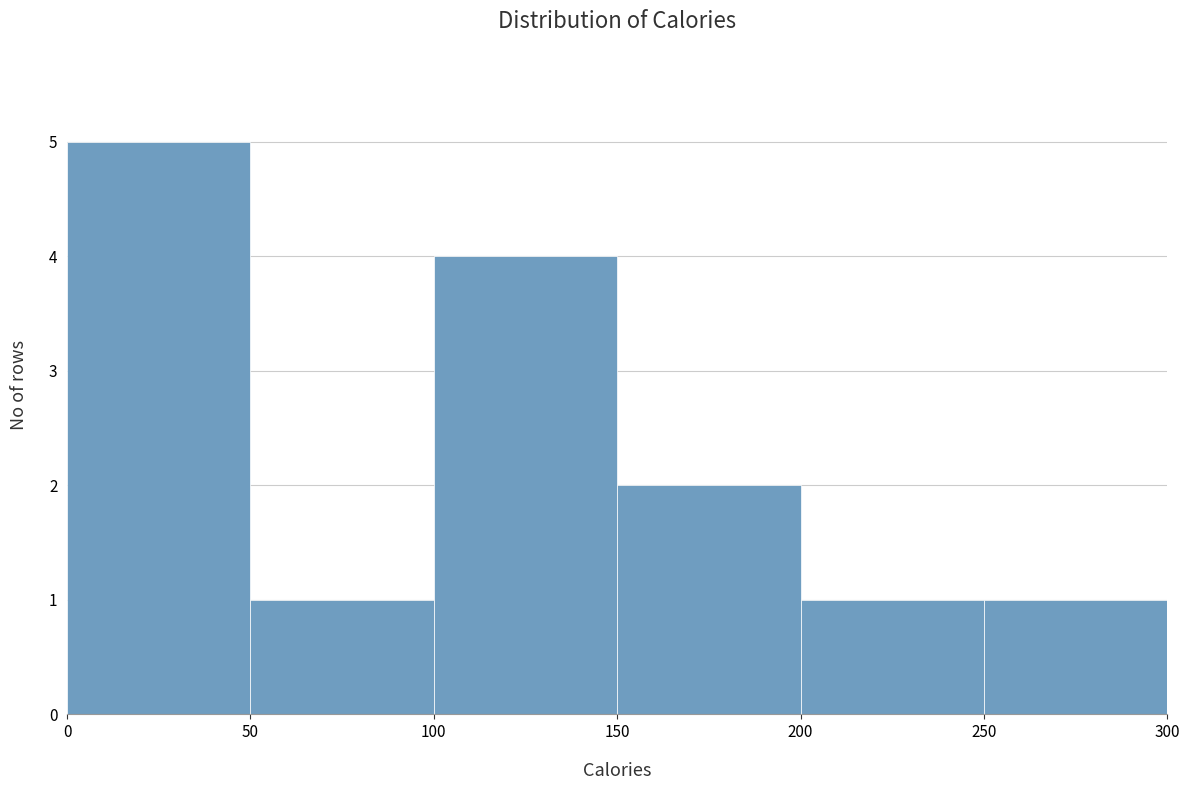

Over which range of the x-axis is the bar tallest?

0 to 50